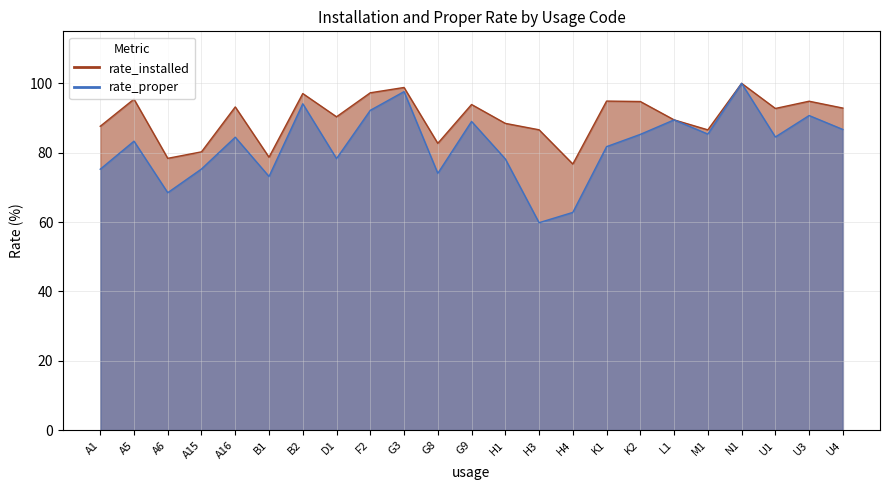

What is the spread (max minus min) of values at A1?

12.4